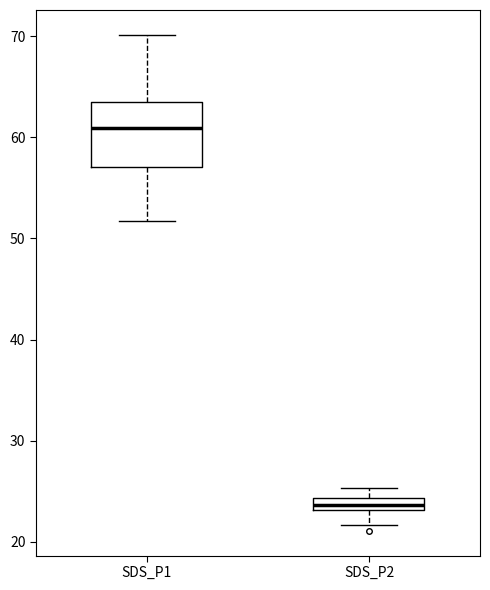

Which box has the lowest median line?

SDS_P2